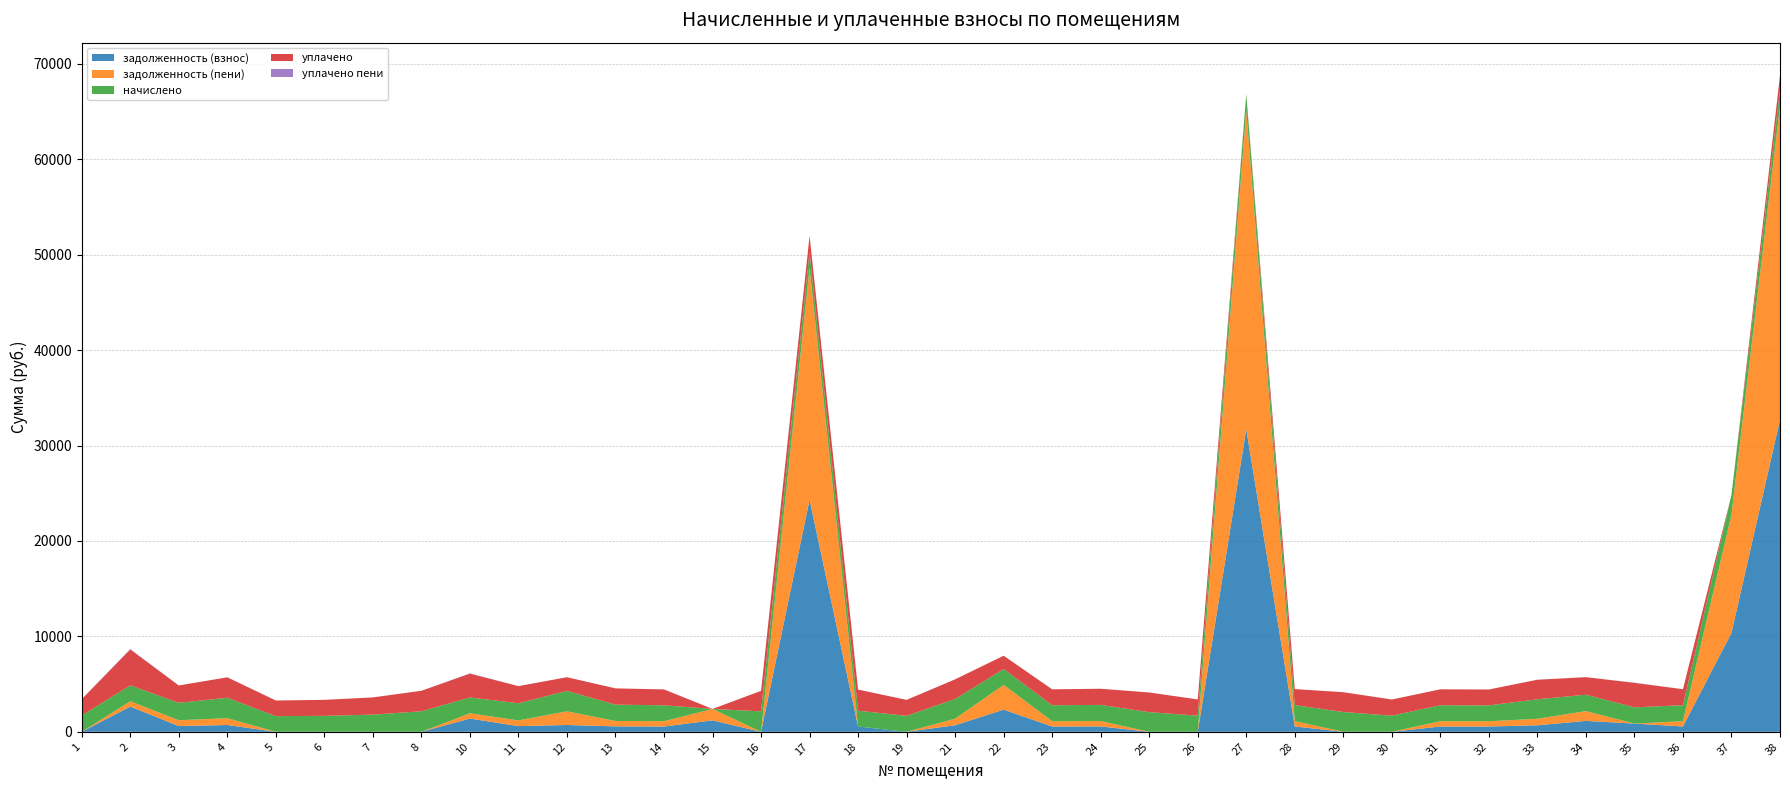

Reading left to right, transcribe all the data shown in this chart.

задолженность (взнос): 0.0	2643.6	607.1	714.0	0.0	0.0	0.0	0.2	1389.5	598.8	715.3	569.1	555.5	1199.0	0.0	24316.9	553.0	0.0	688.6	2320.3	556.7	564.2	0.0	0.0	31703.4	561.2	0.5	0.1	556.7	554.3	682.1	1145.4	864.4	558.0	10367.6	32707.4
задолженность (пени): 0.0	556.7	607.1	714.0	0.0	0.0	0.0	0.2	553.0	598.0	1430.6	569.1	555.5	1199.0	0.0	24290.1	0.0	0.0	688.6	2596.6	556.7	564.1	0.0	0.0	33421.5	561.2	0.5	0.1	556.7	554.3	682.1	1026.8	0.0	558.0	12410.2	32885.3
начислено: 1710.8	1670.2	1821.4	2142.2	1640.7	1673.9	1802.9	2149.5	1659.2	1795.6	2145.8	1707.1	1666.5	0.0	2145.8	1673.9	1659.2	1673.9	2061.0	1666.5	1670.2	1692.3	2061.0	1696.0	1718.1	1677.6	2075.8	1692.3	1670.2	1662.8	2046.3	1718.1	1699.7	1673.9	2042.6	1681.3
уплачено: 1710.8	3757.0	1821.4	2142.2	1640.7	1673.9	1802.9	2149.5	2495.6	1796.3	1430.6	1707.1	1666.5	0.0	2145.8	1700.7	2212.2	1673.9	2061.0	1390.2	1670.2	1692.4	2061.0	1696.0	0.0	1677.6	2075.8	1692.3	1670.2	1662.8	2046.3	1836.8	2564.1	1673.9	0.0	1503.3
уплачено пени: 0.0	48.5	0.0	0.0	0.0	0.0	0.0	0.0	28.9	0.0	0.0	0.0	0.0	0.0	0.0	0.0	0.0	0.0	0.0	0.0	0.0	0.0	0.0	0.0	0.0	0.0	0.0	0.0	0.0	0.0	5.5	0.0	21.2	0.0	0.0	0.0